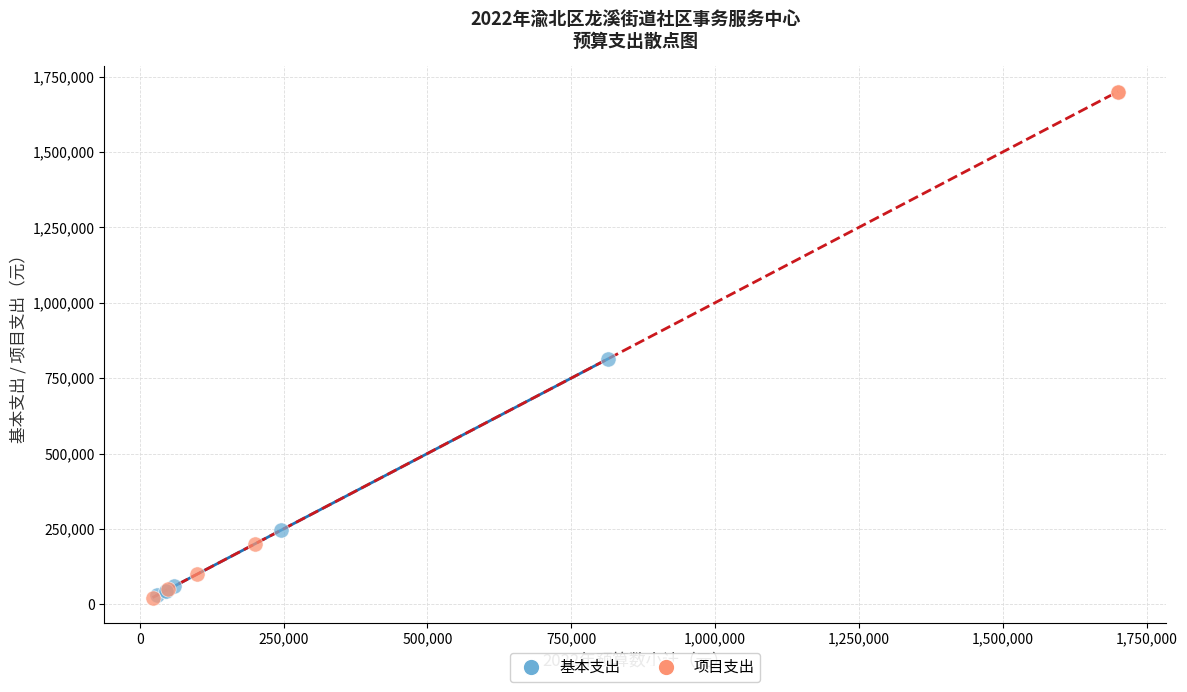

Which series reaches the maximum Y coordinate?

项目支出